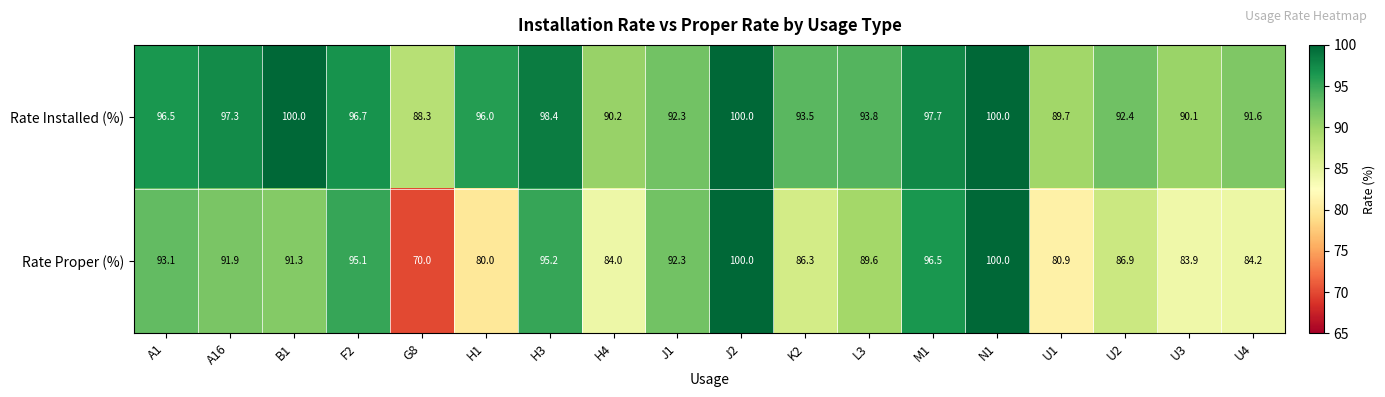

The Rate Proper (%) series shows 91.3 at B1. True or false?

True